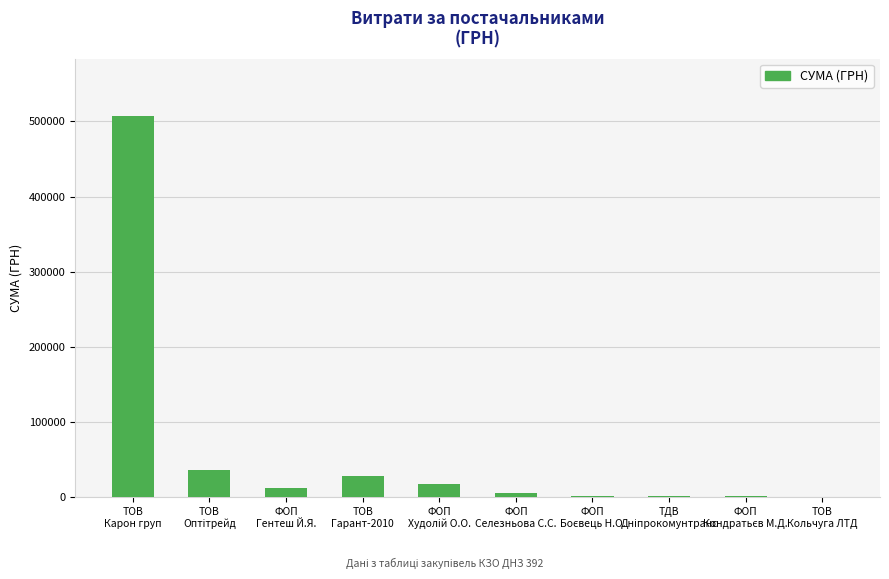

What is the maximum value shown in the chart?

507370.3